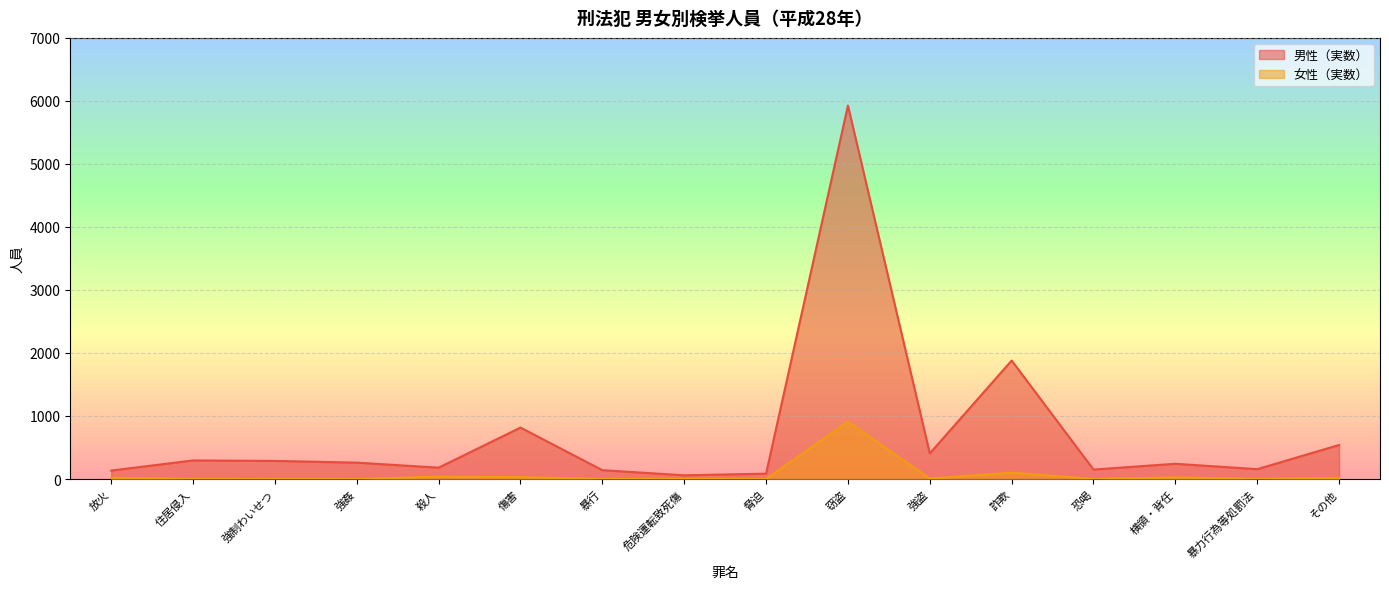

True or false: 女性（実数） and 男性（実数） intersect in this chart.

False